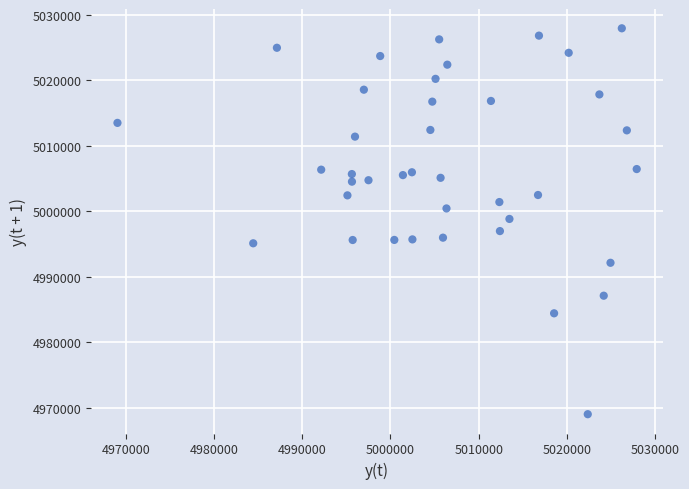

What is the range of Y values (max minus min)?

58862